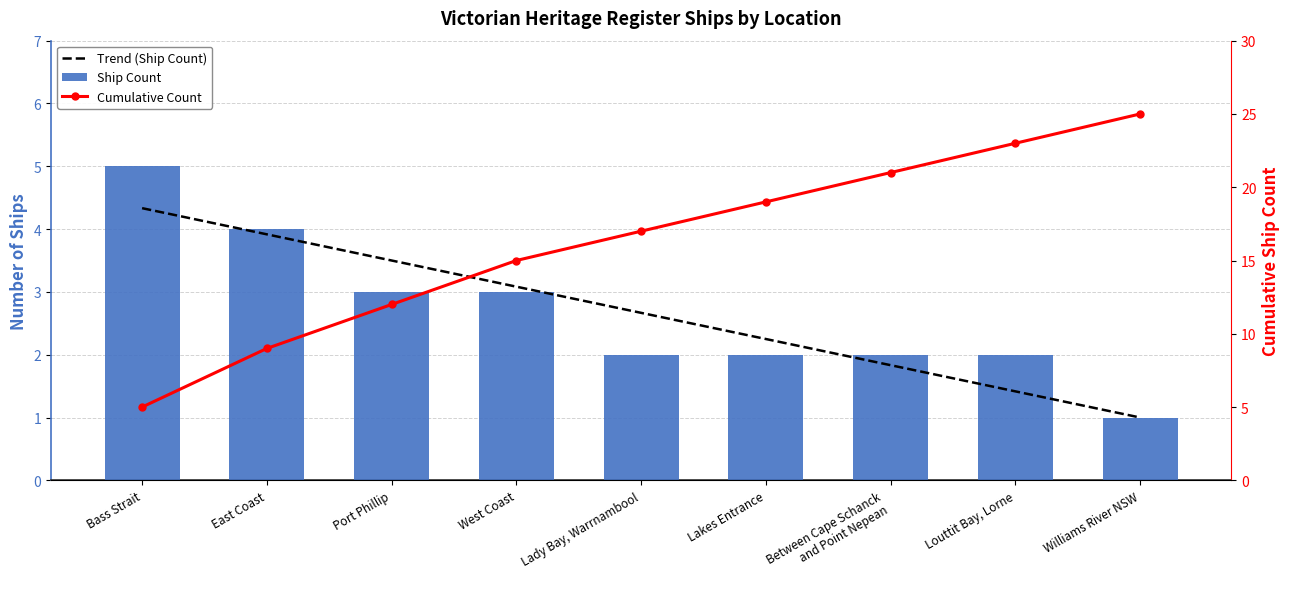

What is the approximate value of Ship Count at Williams River NSW?

1.0